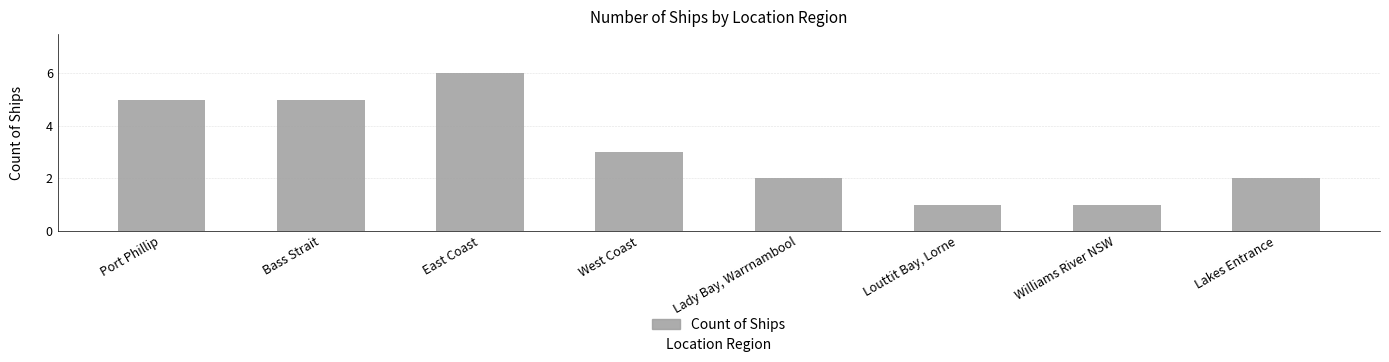

How many data points are less than 3?

4